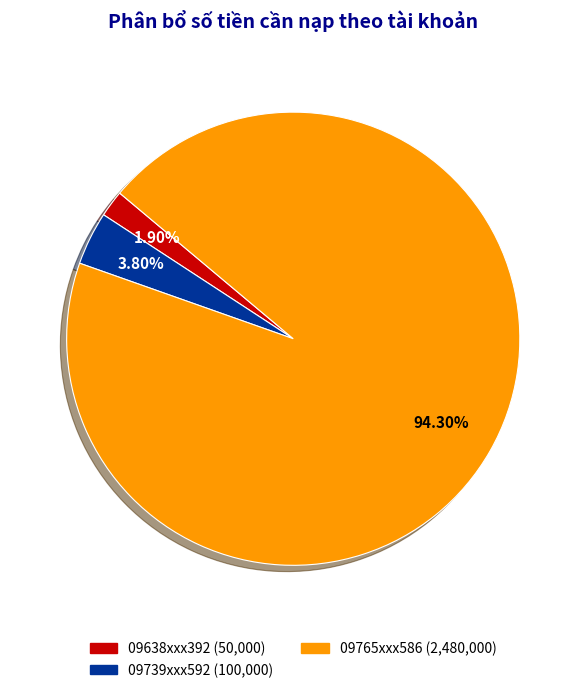

Rank the categories by value from highest to lowest.

09765xxx586, 09739xxx592, 09638xxx392